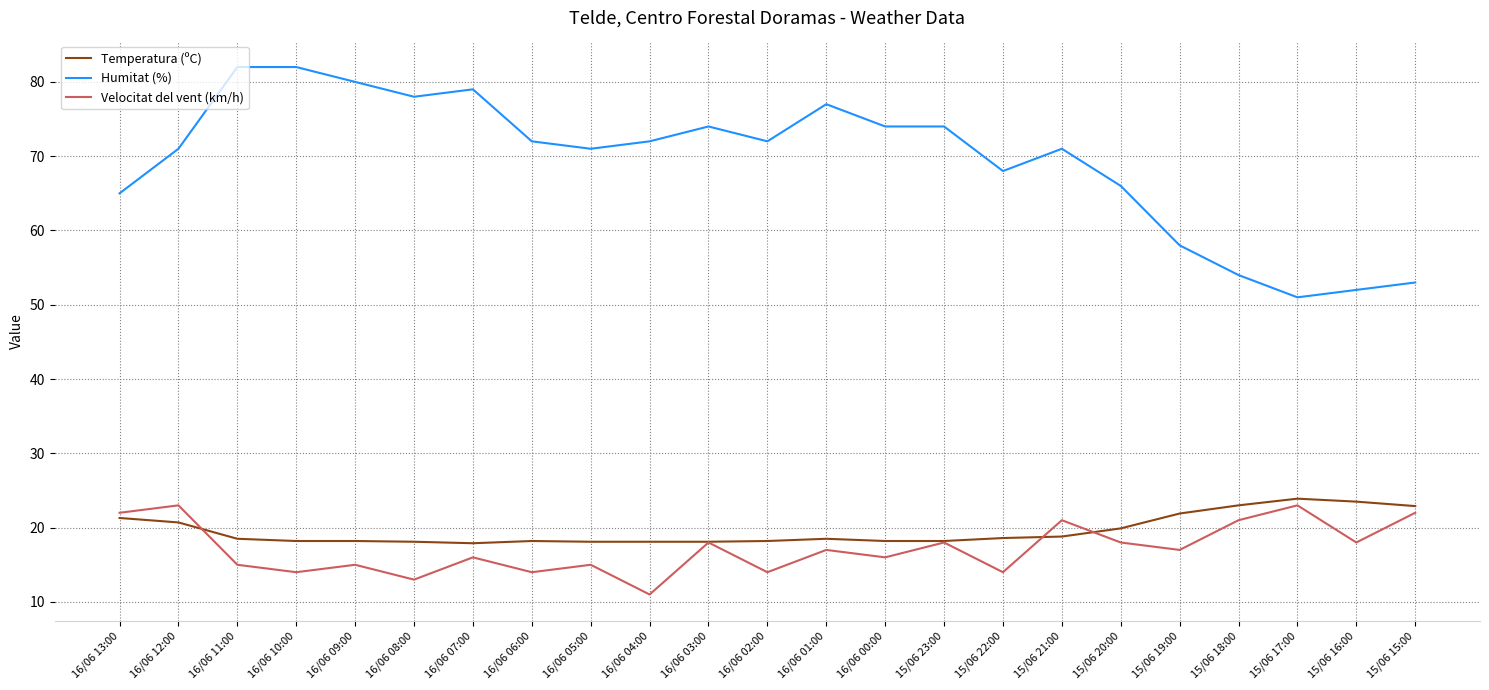

What is the sum of all Temperatura (ºC) values?

451.0